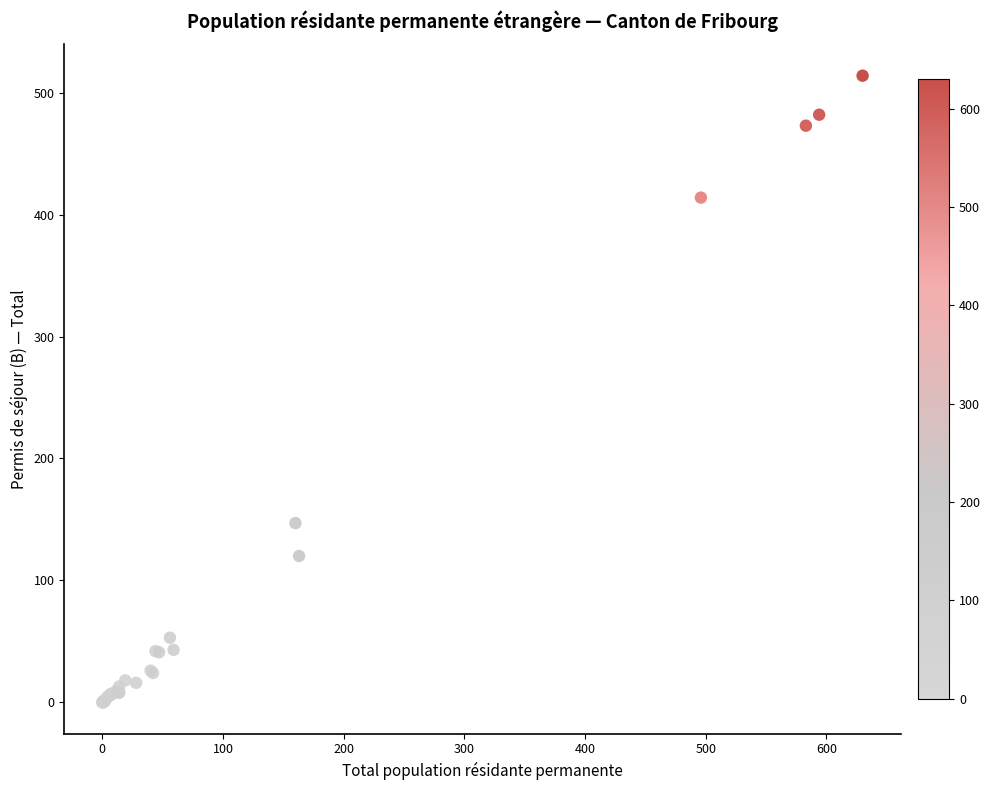

What Y value in the scatter plot is closest to 257?

147